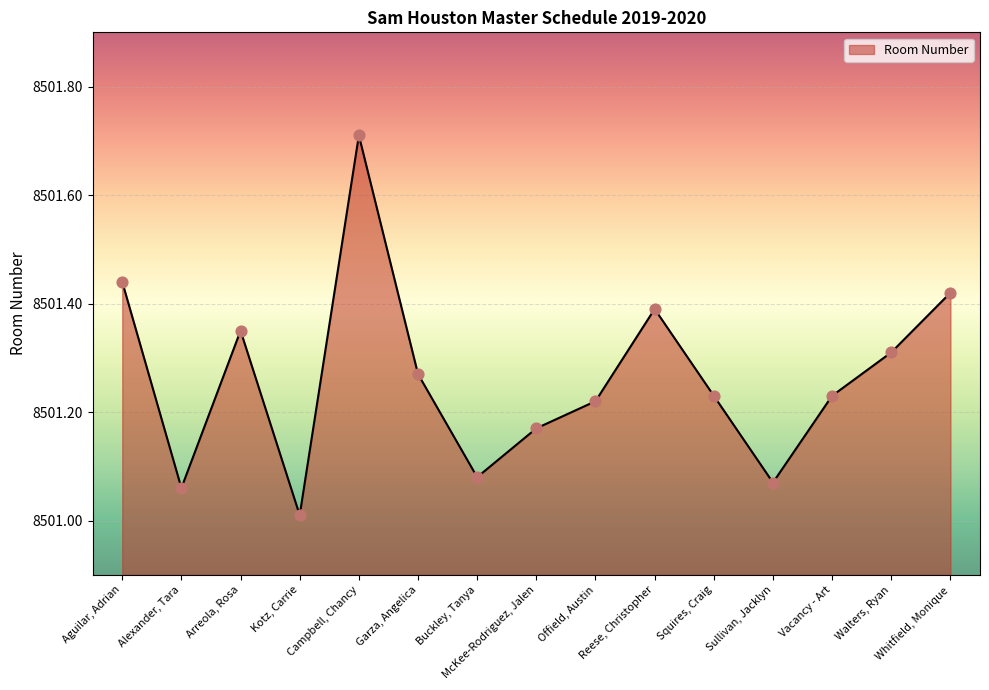

Which has a higher value, Buckley, Tanya or Kotz, Carrie?

Buckley, Tanya